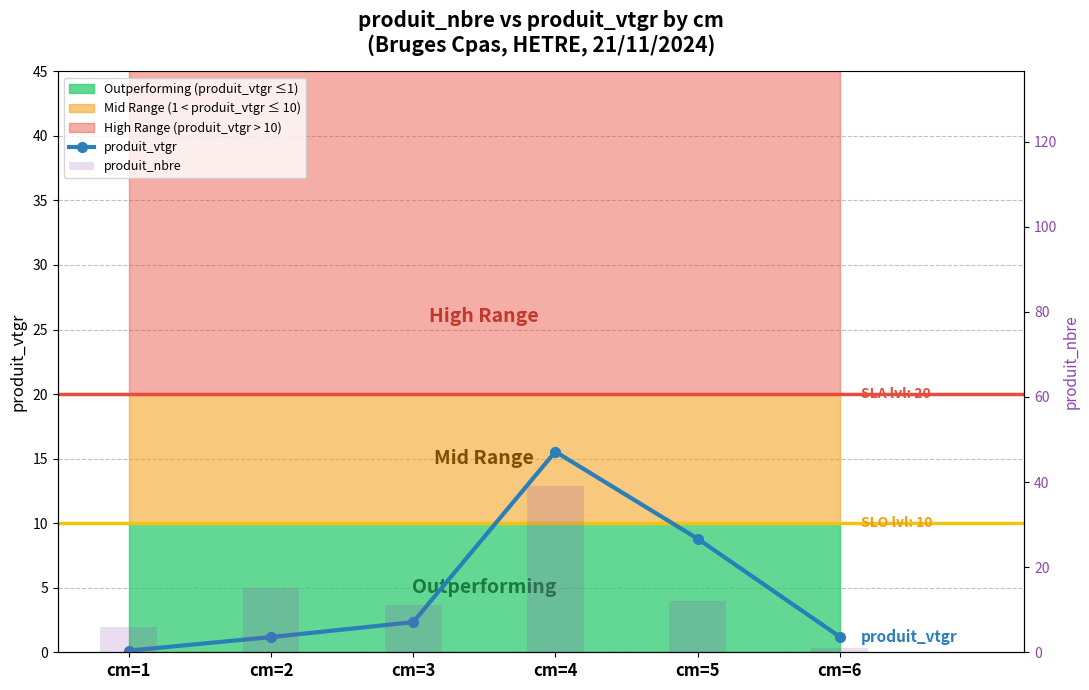

Count the number of data series in this chart.

2